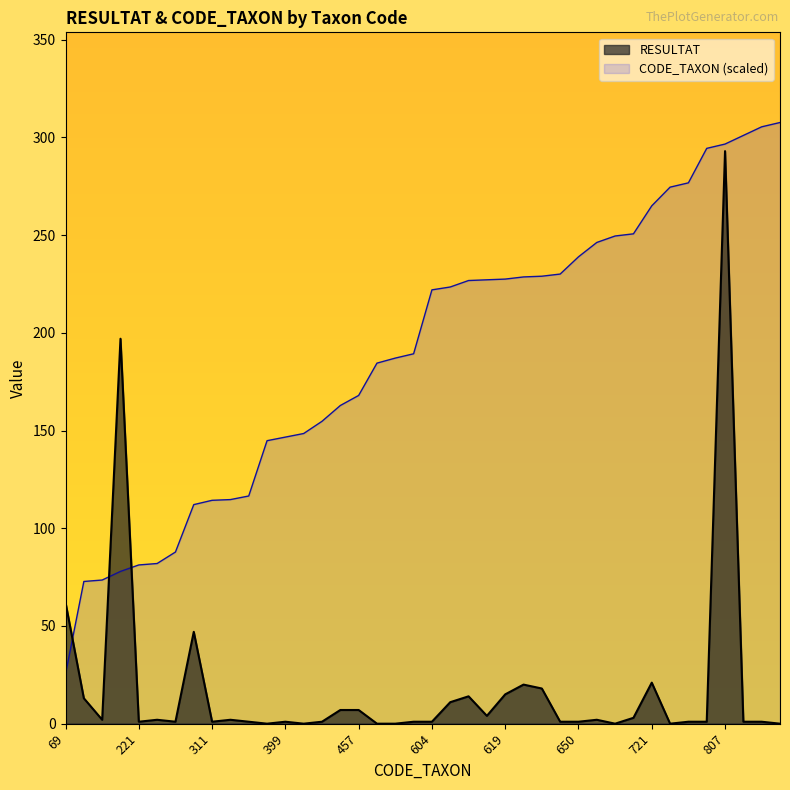

Rank the categories by CODE_TAXON value from highest to lowest.

837, 831, 819, 807, 801, 753, 747, 721, 682, 679, 670, 650, 626, 623, 622, 619, 618, 617, 608, 604, 515, 509, 502, 457, 443, 421, 404, 399, 394, 317, 312, 311, 305, 239, 223, 221, 212, 200, 198, 69